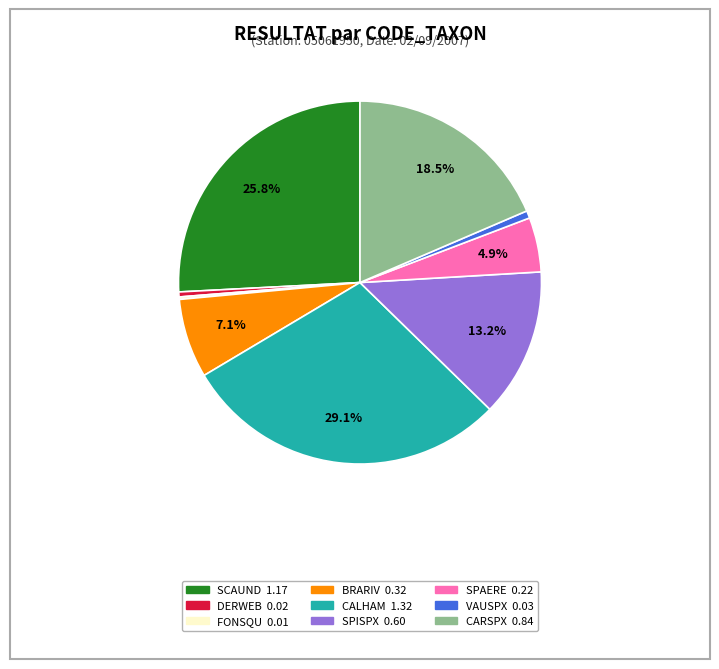

Does any single category account for the majority?

No